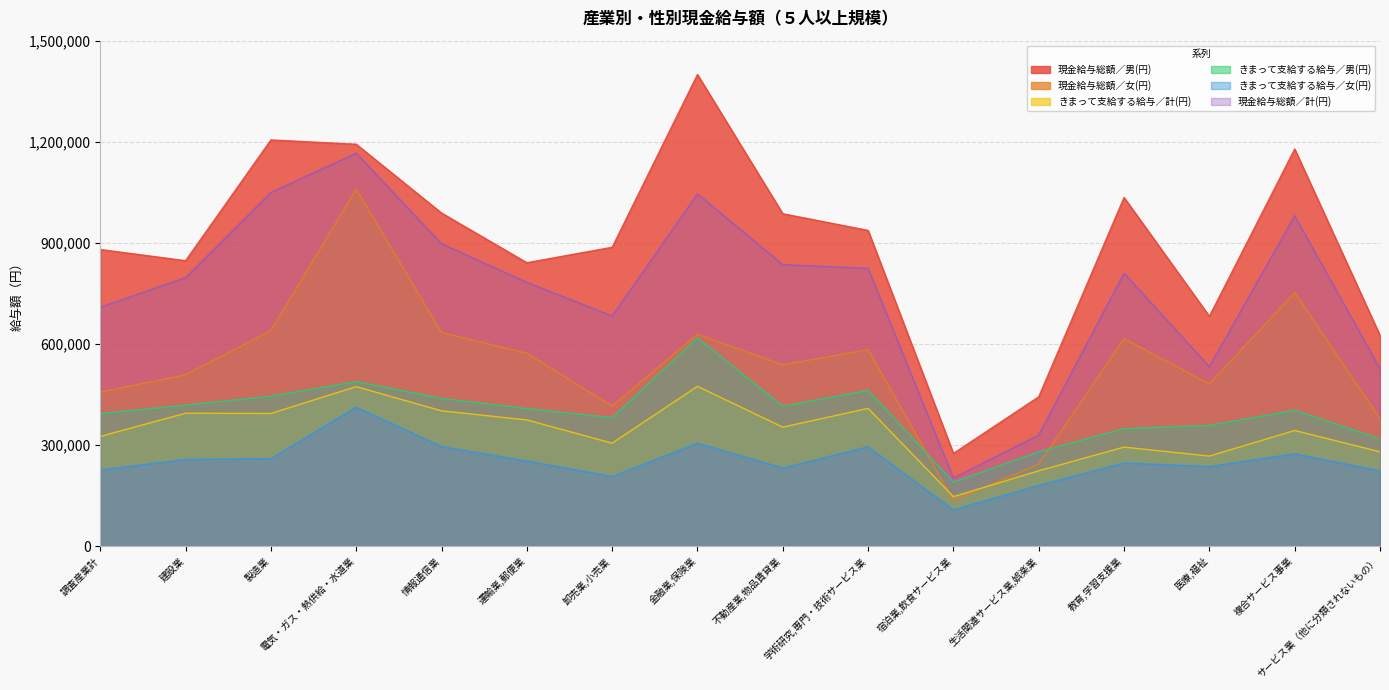

What is the value of the 現金給与総額／男(円) point at the 15th from the left?

1178392